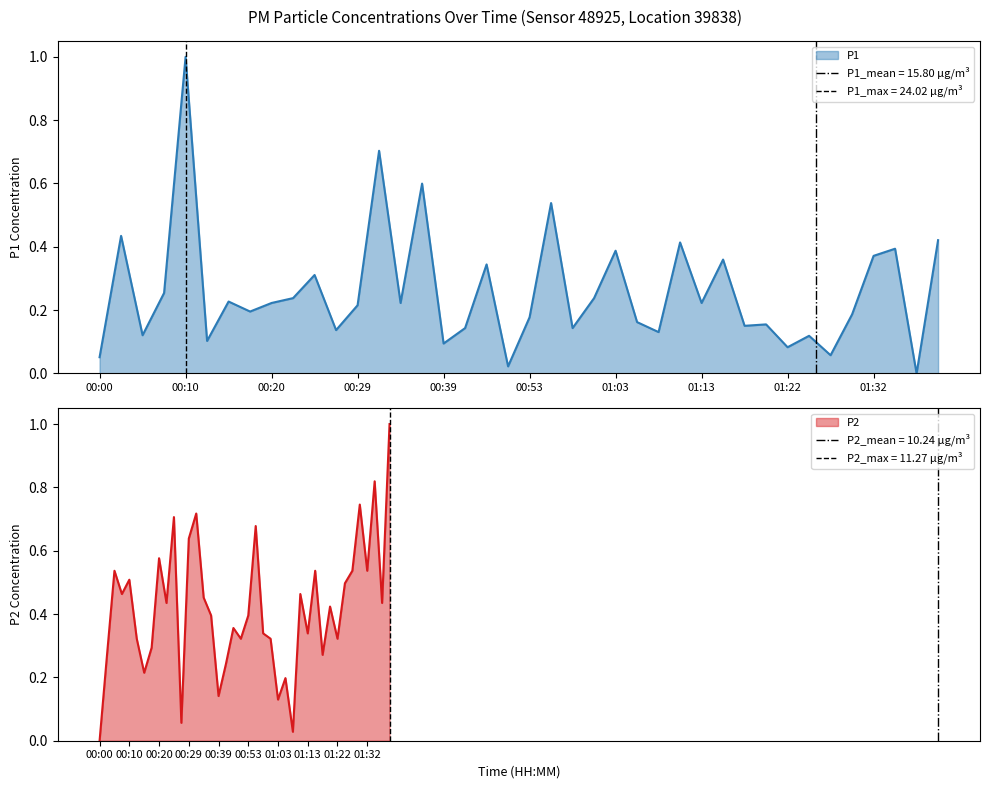

Where is P1 nearest to the value 0?

38